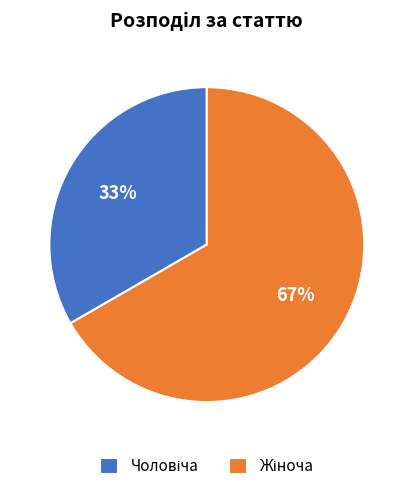

Does any single category account for the majority?

Yes